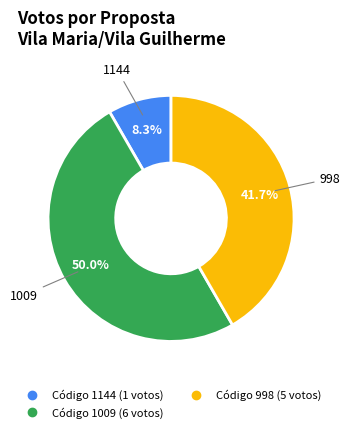

How many slices are in this pie chart?

3